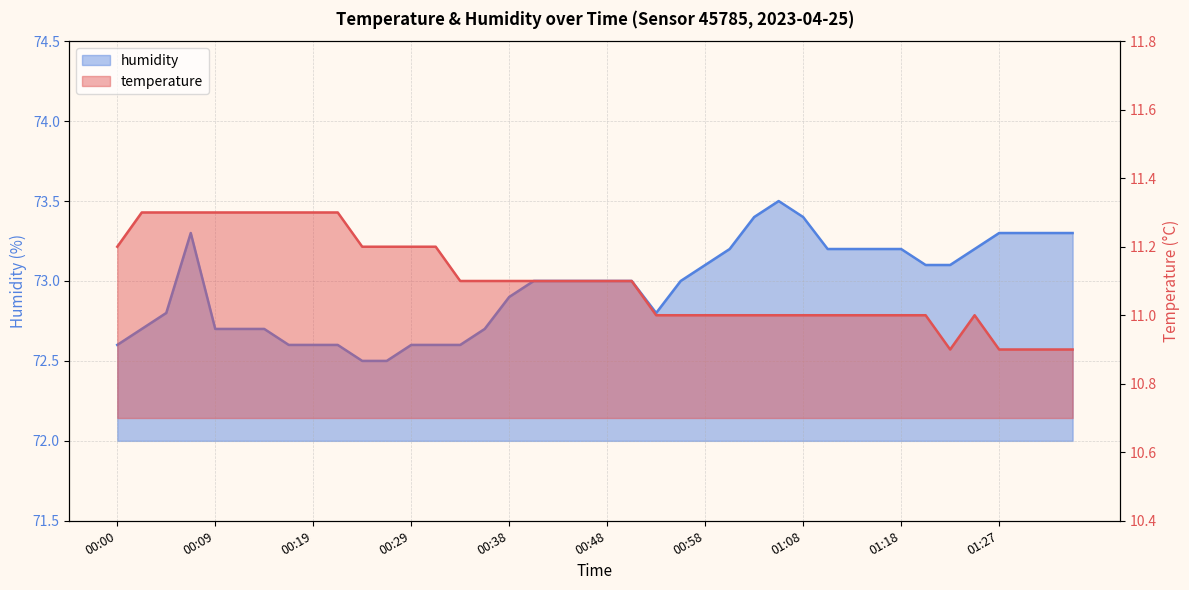

Which series has the largest range (max minus min)?

humidity